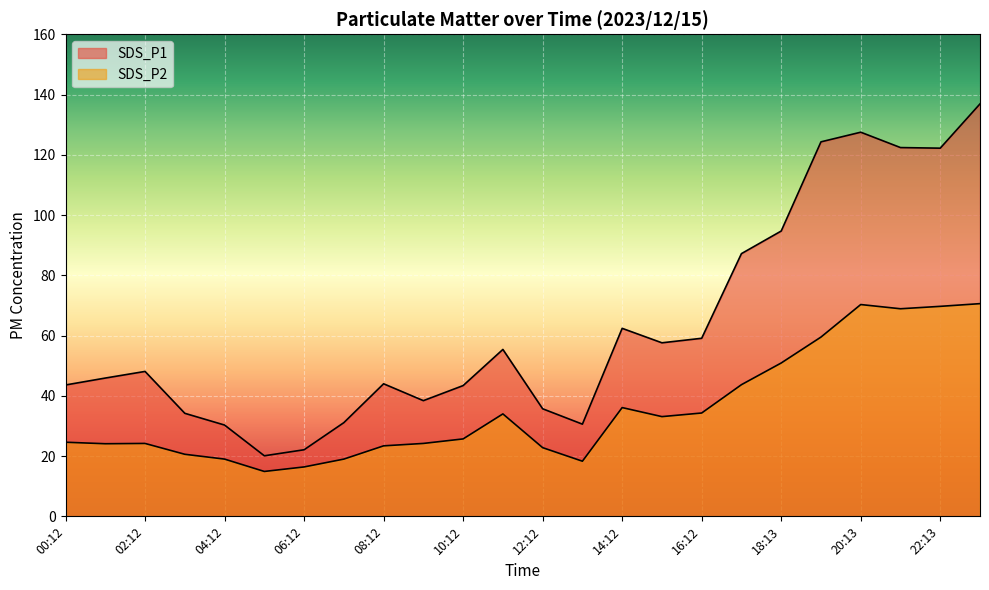

What is the average value of the SDS_P1 series?

63.2